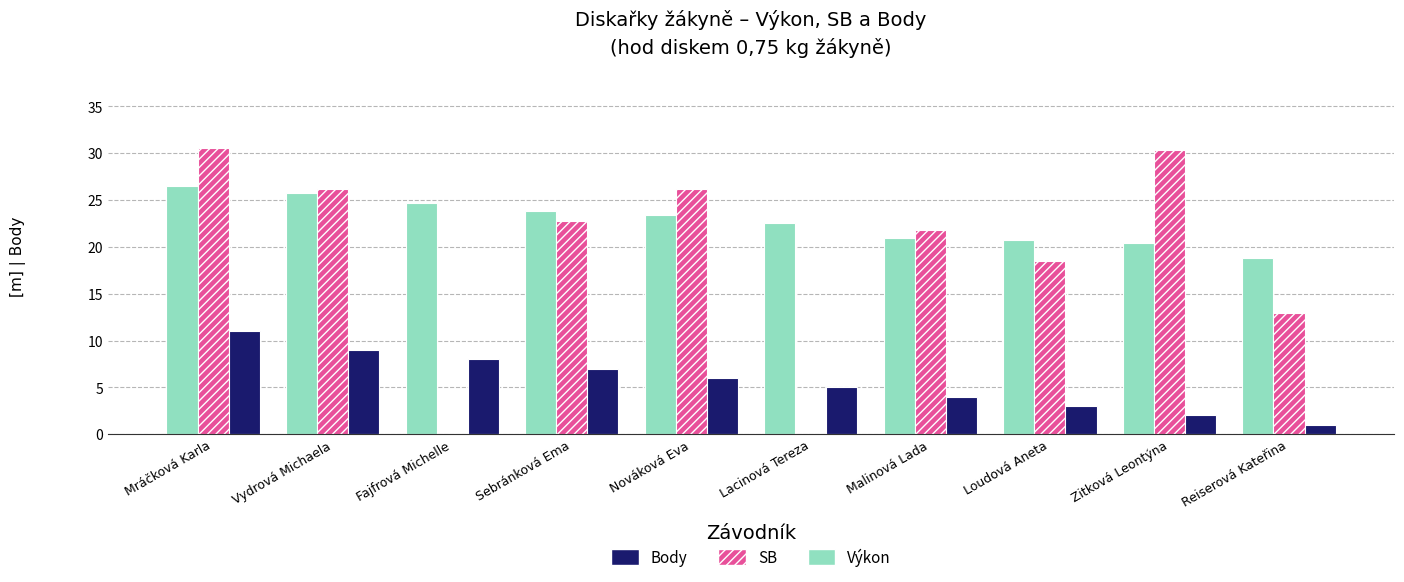

Which series changed the most between Loudová Aneta and Reiserová Kateřina?

SB